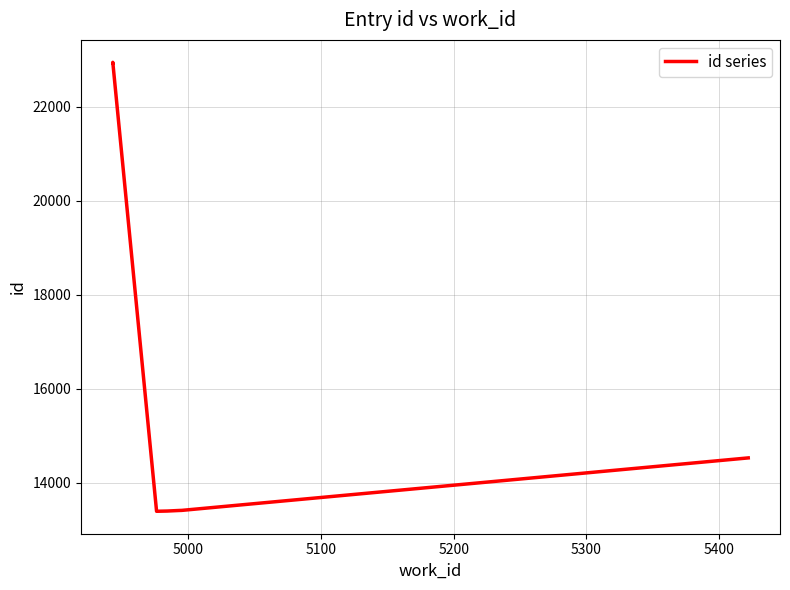

Reading left to right, extract all data points from this chart.

22941	22944	22946	22950	13394	13399	13411	13412	13413	14530